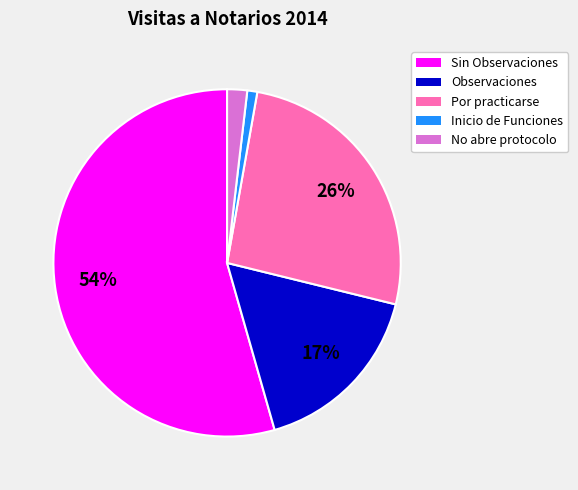

Rank the categories by value from lowest to highest.

Inicio de Funciones, No abre protocolo, Observaciones, Por practicarse, Sin Observaciones